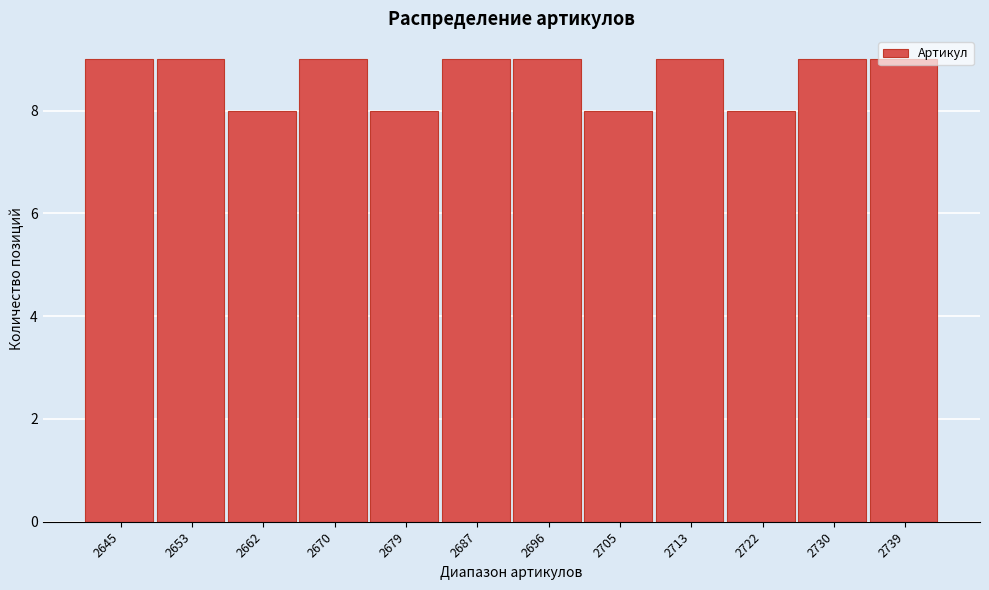

What is the greatest value displayed?

9